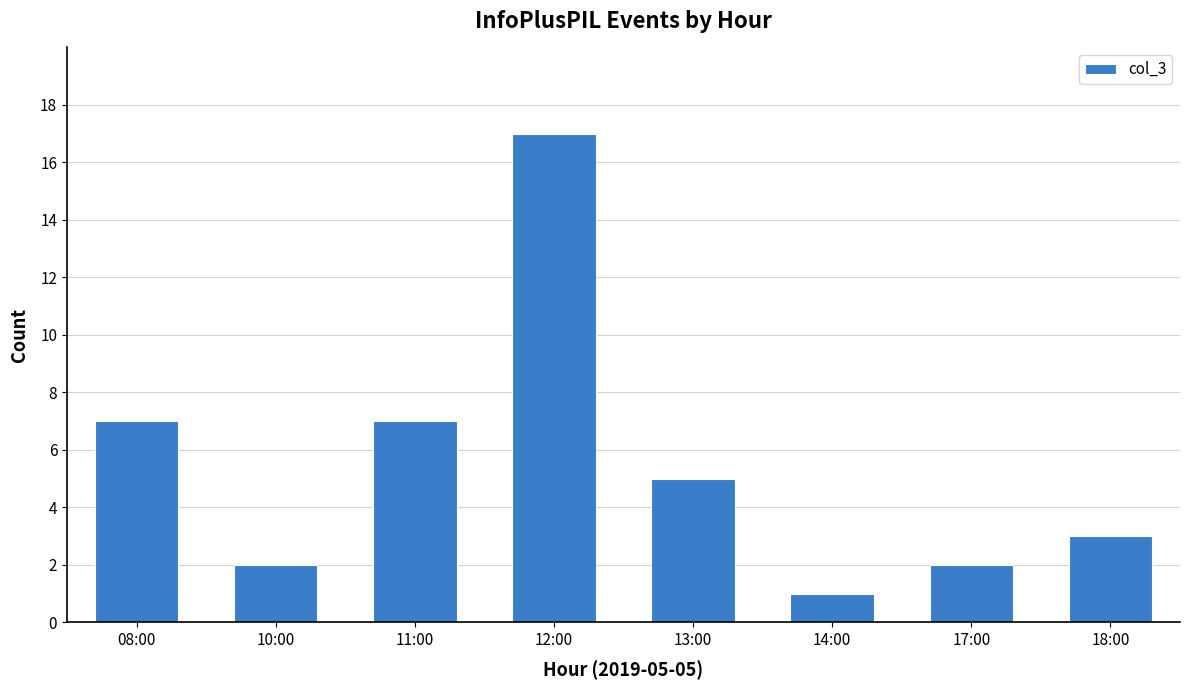

What is the ratio of the value at 11:00 to the value at 08:00?

1.0